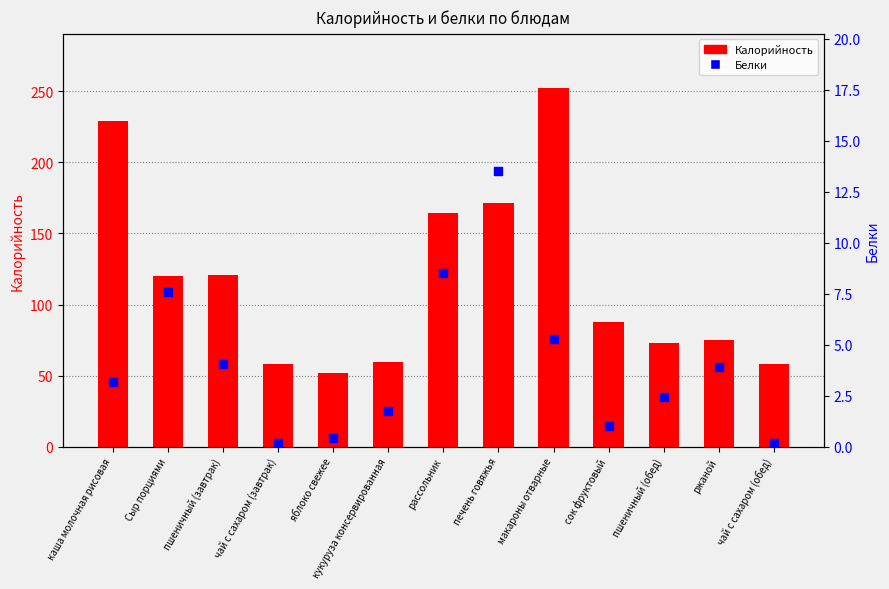

Which series has the widest spread of Y values?

Калорийность